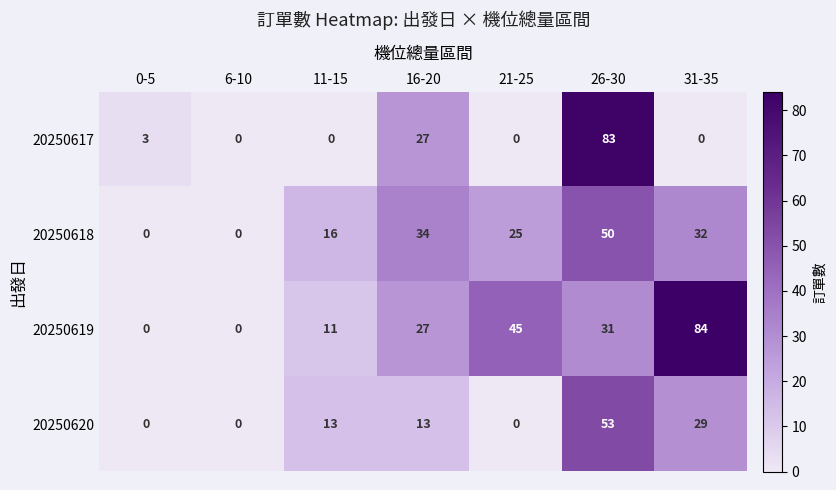

How many positive values does the 20250618 series have?

5